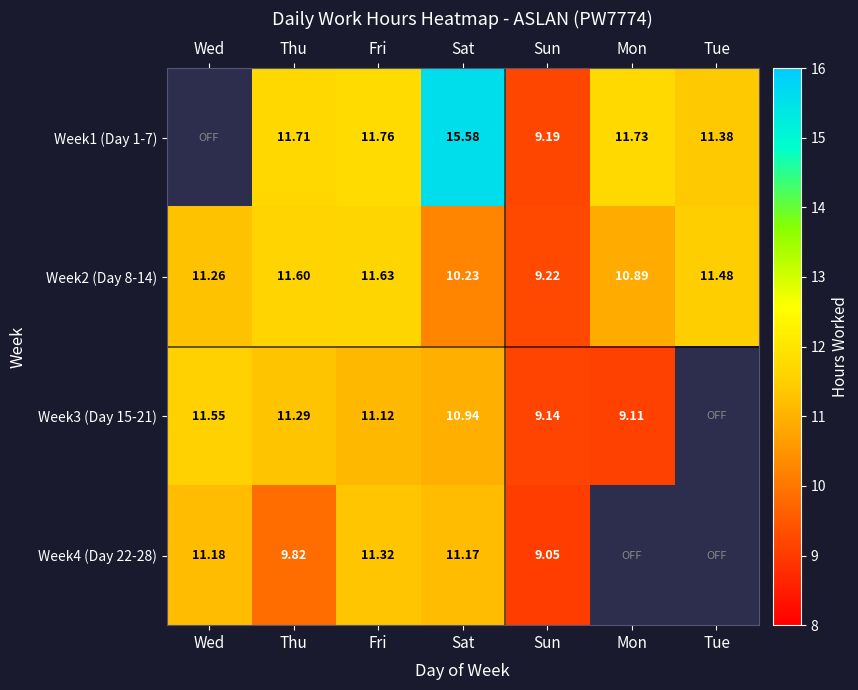

At which label is Week2 (Day 8-14) closest to 10?

Sat